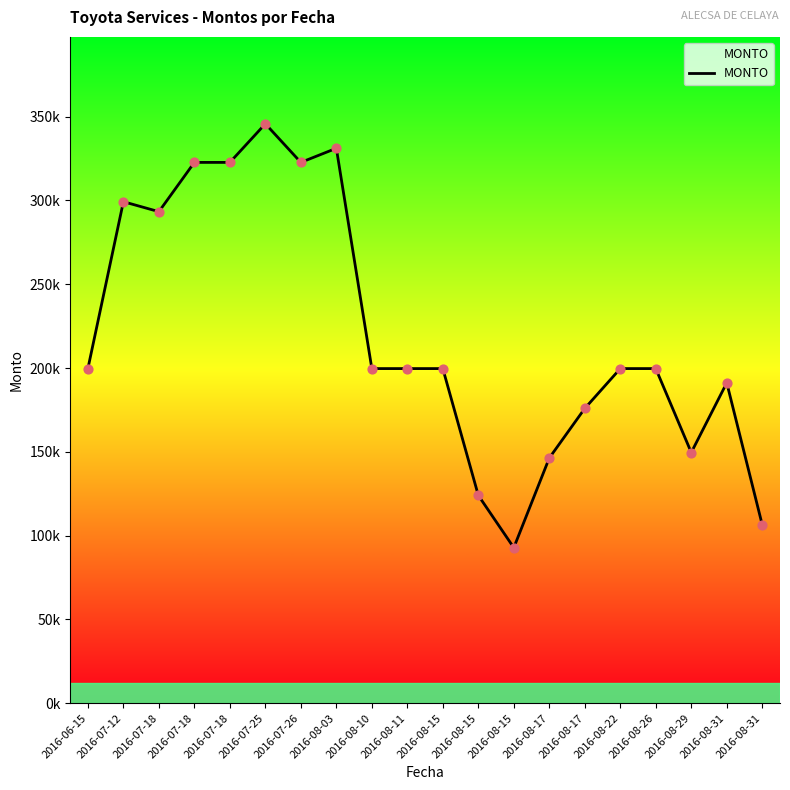

What is the ratio of the value at 2016-08-31 to the value at 2016-07-12?

0.4